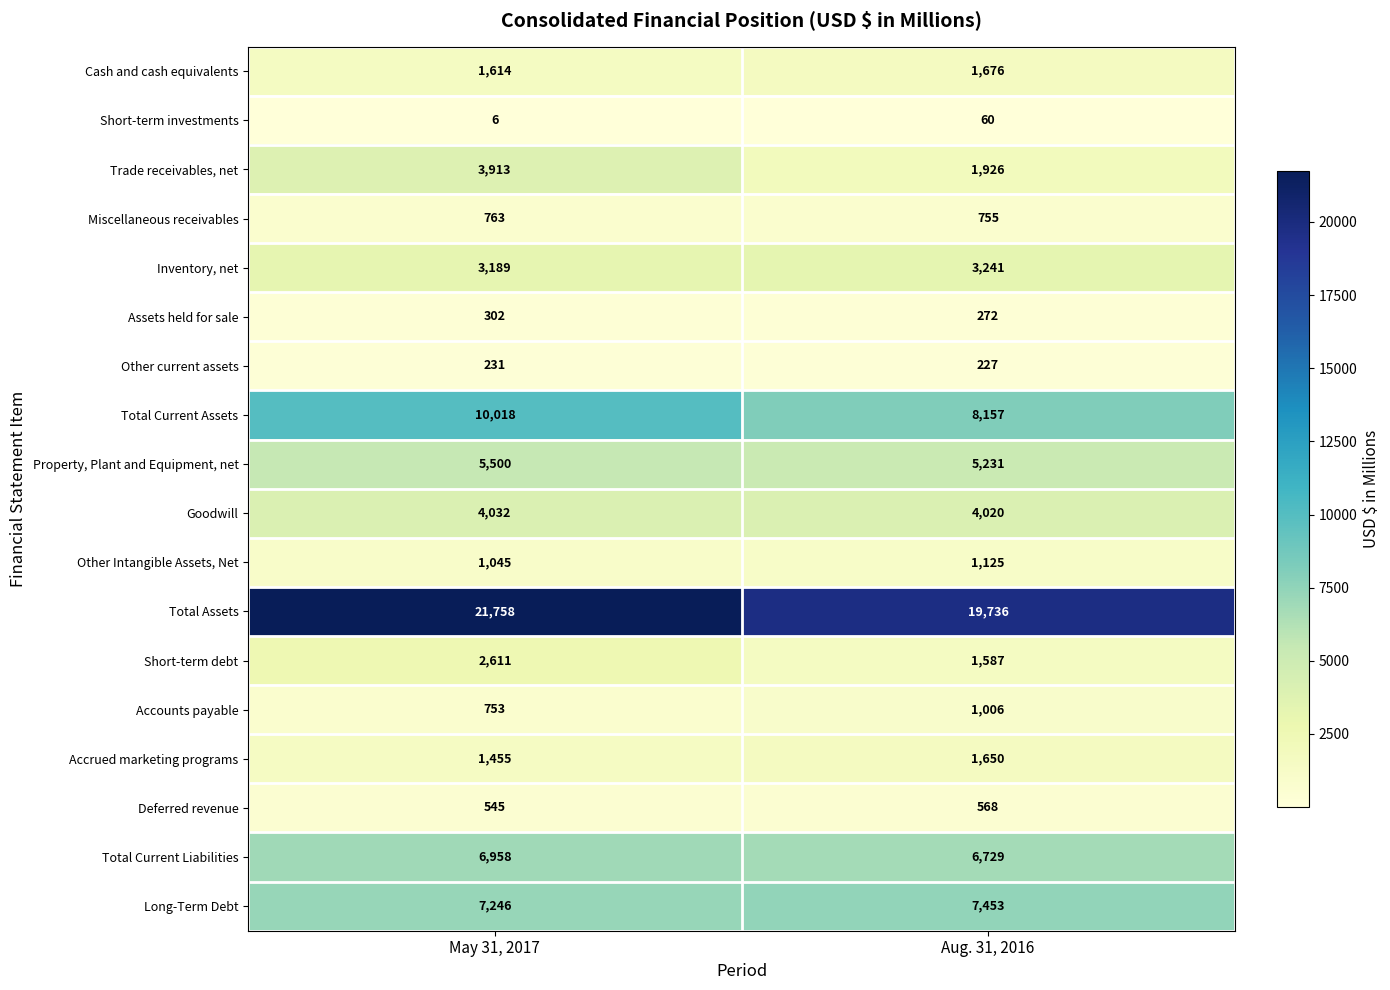

Which series has the largest total across all categories?

Total Assets